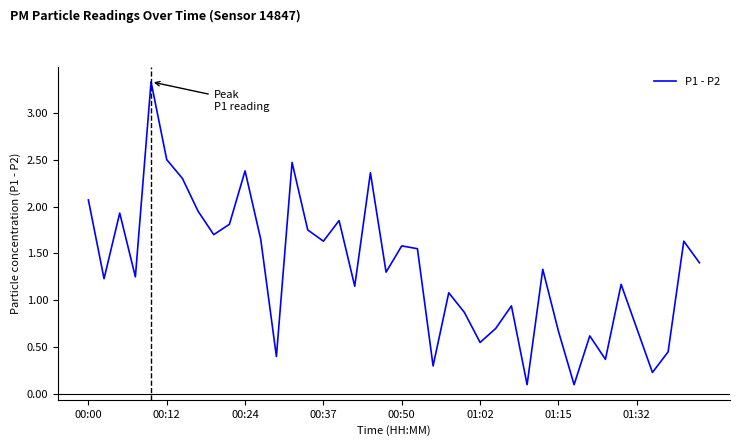

True or false: there are more than 0 points higher than both neighbors.

True